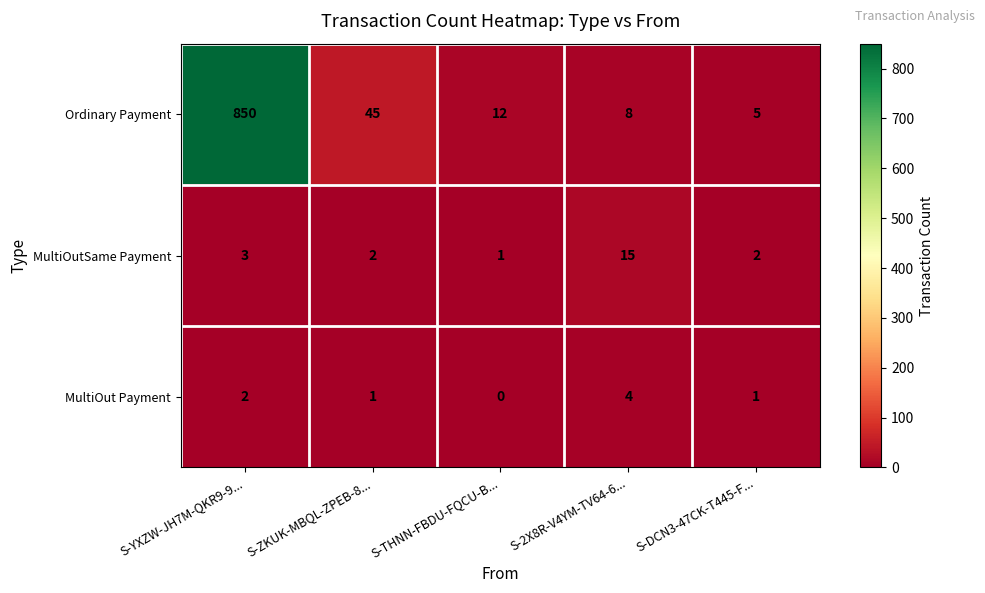

True or false: MultiOutSame Payment has a value of 0 at S-THNN-FBDU-FQCU-B....

False